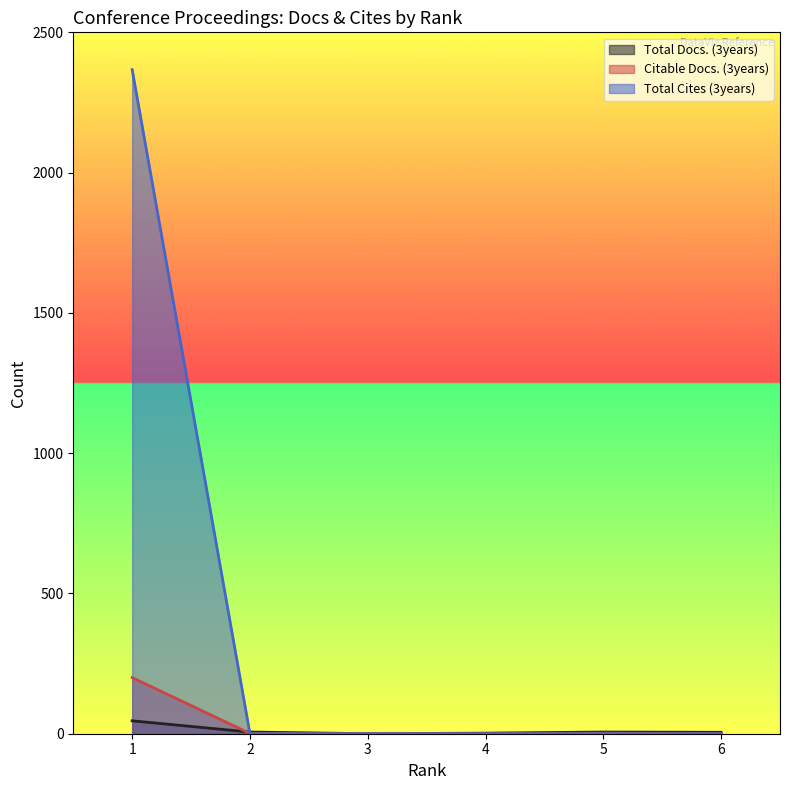

How many distinct data groups are displayed?

3